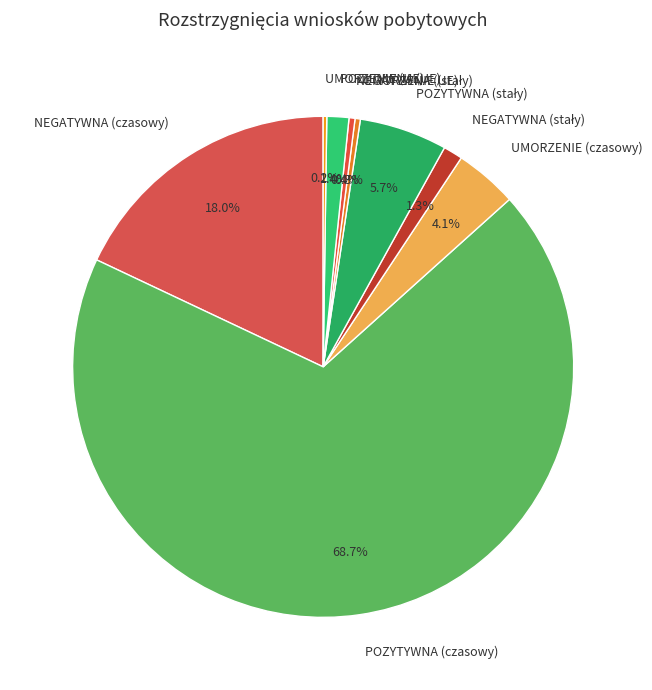

To the nearest percent, what is the difference between the largest and smallest slice percentages?

68%